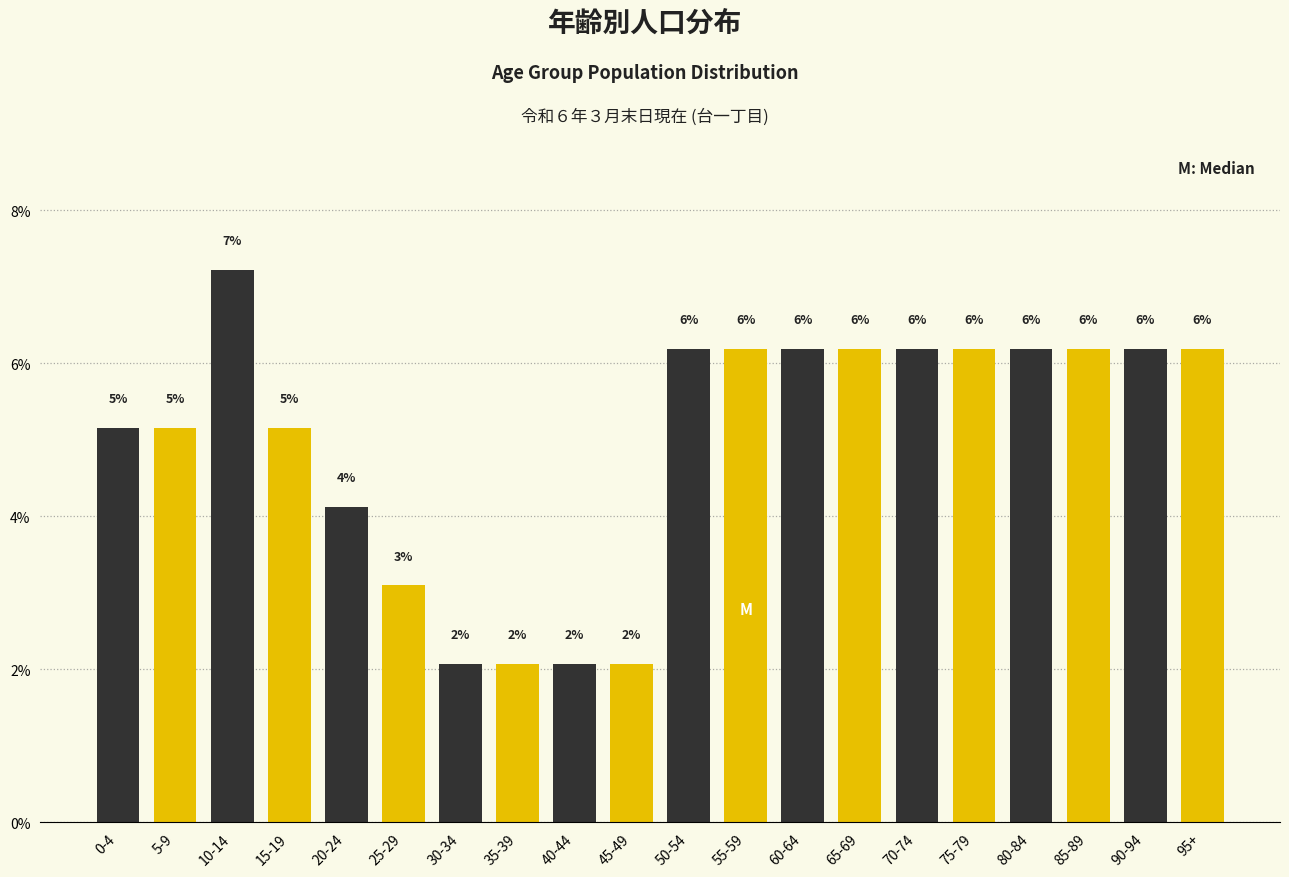

How many bars are there in total?

20